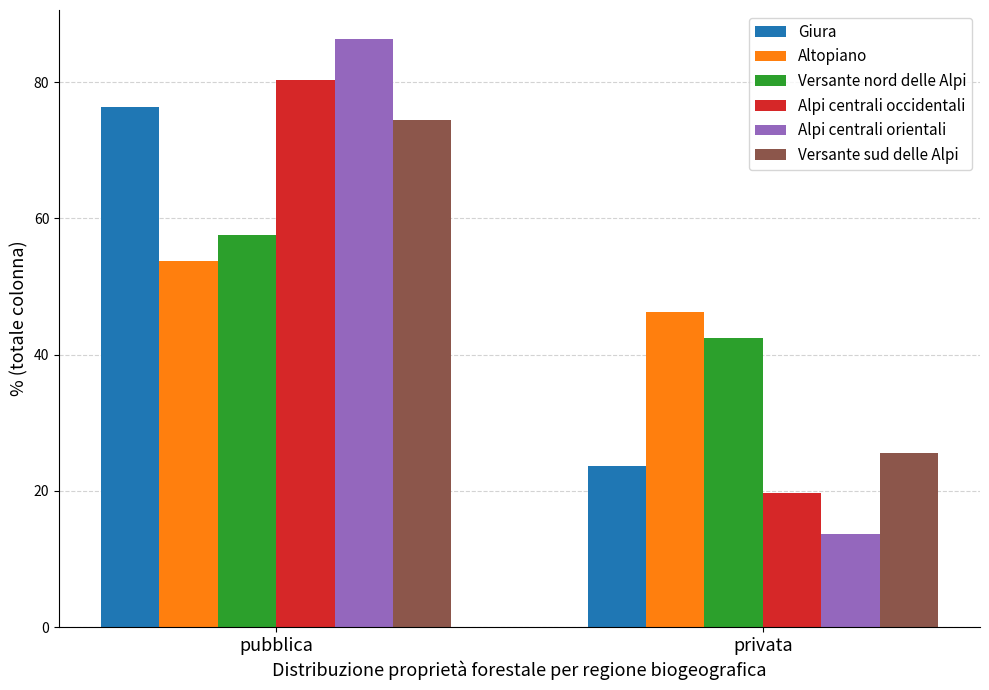

What position from the right is pubblica?

2